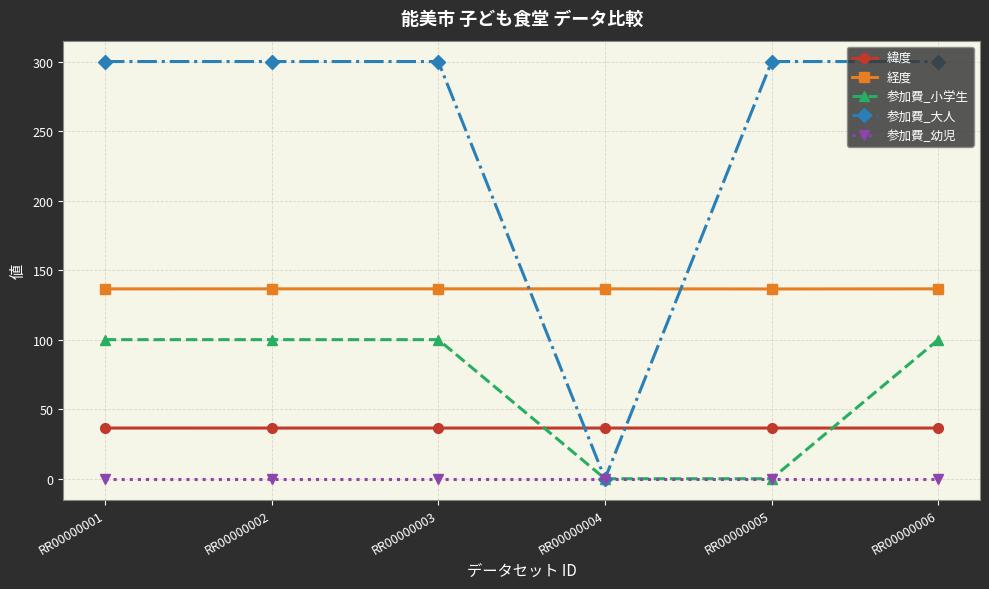

What is the spread (max minus min) of values at RR00000001?

300.0